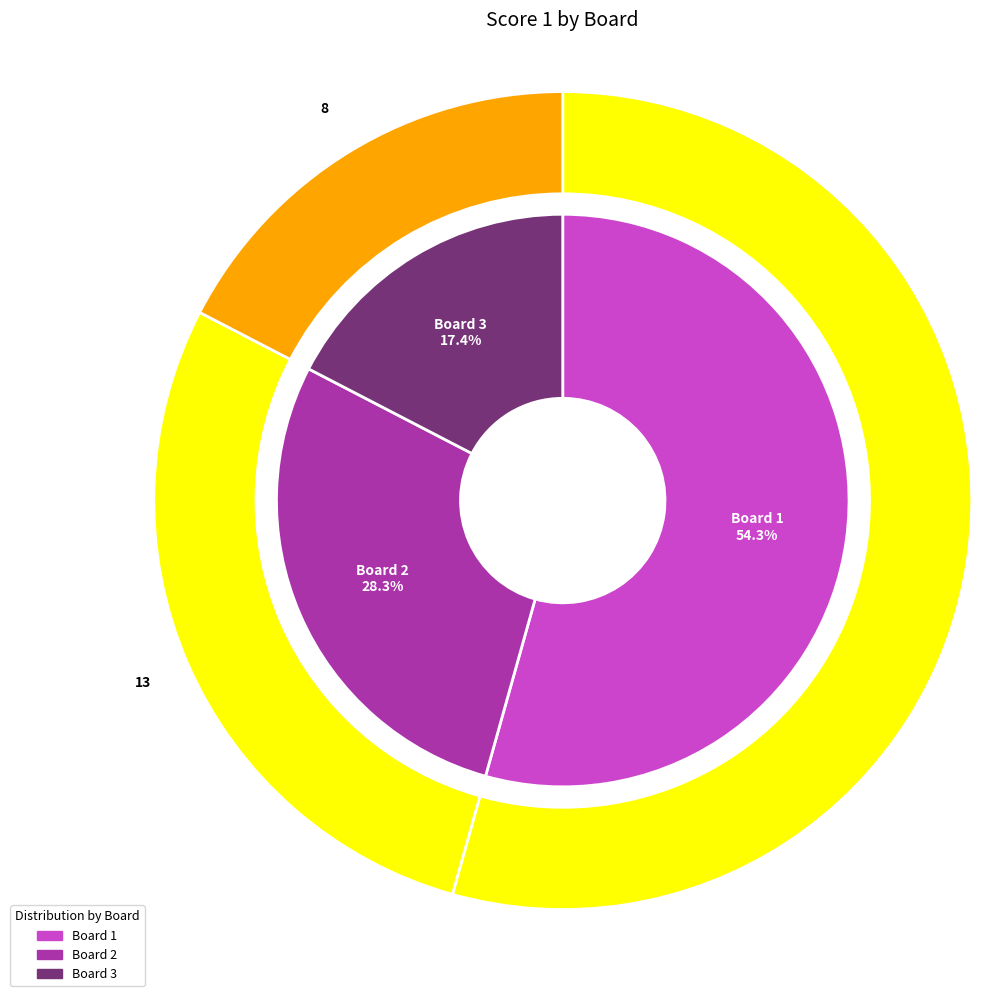

What percentage is the 2 slice, to the nearest percent?

28%